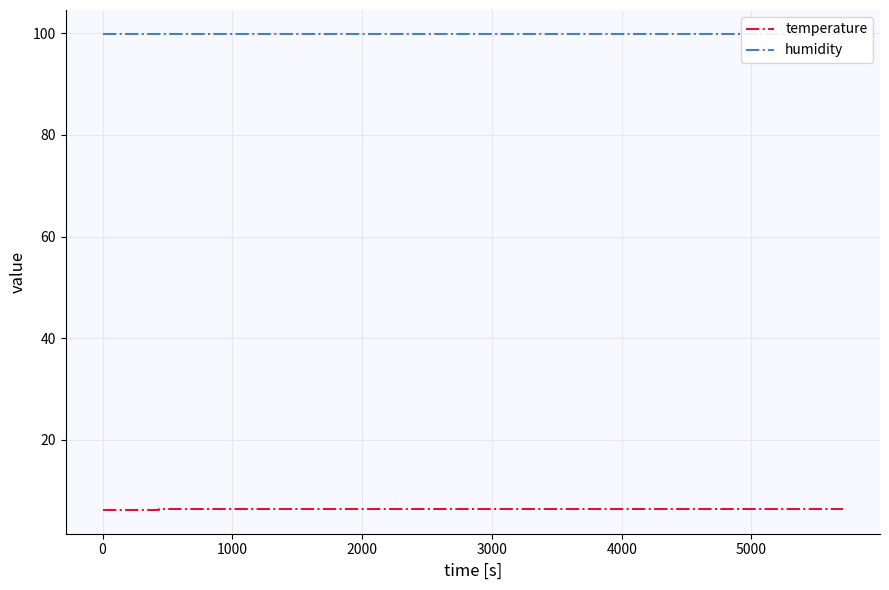

The value of temperature at 20 is 9.1. True or false?

False